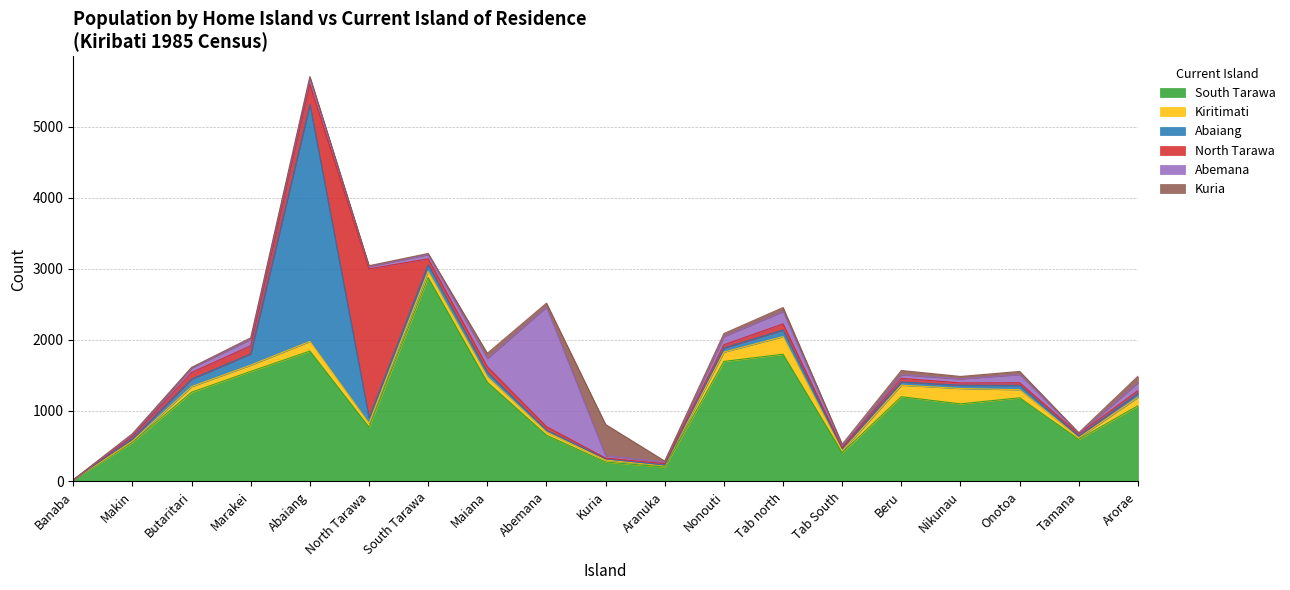

Reading left to right, list all the values displayed in this chart.

South Tarawa: Banaba=19	Makin=551	Butaritari=1259	Marakei=1552	Abaiang=1839	North Tarawa=765	South Tarawa=2875	Maiana=1400	Abemana=653	Kuria=274	Aranuka=203	Nonouti=1693	Tab north=1794	Tab South=405	Beru=1195	Nikunau=1094	Onotoa=1180	Tamana=593	Arorae=1068
Kiritimati: Banaba=0	Makin=17	Butaritari=79	Marakei=89	Abaiang=136	North Tarawa=55	South Tarawa=88	Maiana=77	Abemana=44	Kuria=28	Aranuka=17	Nonouti=132	Tab north=249	Tab South=25	Beru=163	Nikunau=217	Onotoa=114	Tamana=24	Arorae=119
Abaiang: Banaba=3	Makin=34	Butaritari=106	Marakei=158	Abaiang=3341	North Tarawa=78	South Tarawa=94	Maiana=64	Abemana=28	Kuria=18	Aranuka=11	Nonouti=58	Tab north=94	Tab South=41	Beru=45	Nikunau=46	Onotoa=61	Tamana=21	Arorae=57
North Tarawa: Banaba=0	Makin=32	Butaritari=94	Marakei=113	Abaiang=286	North Tarawa=2101	South Tarawa=83	Maiana=76	Abemana=48	Kuria=9	Aranuka=21	Nonouti=45	Tab north=86	Tab South=5	Beru=51	Nikunau=33	Onotoa=37	Tamana=30	Arorae=37
Abemana: Banaba=0	Makin=24	Butaritari=63	Marakei=94	Abaiang=87	North Tarawa=34	South Tarawa=60	Maiana=119	Abemana=1687	Kuria=34	Aranuka=23	Nonouti=116	Tab north=174	Tab South=26	Beru=52	Nikunau=57	Onotoa=117	Tamana=8	Arorae=111
Kuria: Banaba=1	Makin=16	Butaritari=8	Marakei=20	Abaiang=22	North Tarawa=10	South Tarawa=16	Maiana=71	Abemana=55	Kuria=440	Aranuka=12	Nonouti=42	Tab north=56	Tab South=23	Beru=59	Nikunau=34	Onotoa=43	Tamana=11	Arorae=91